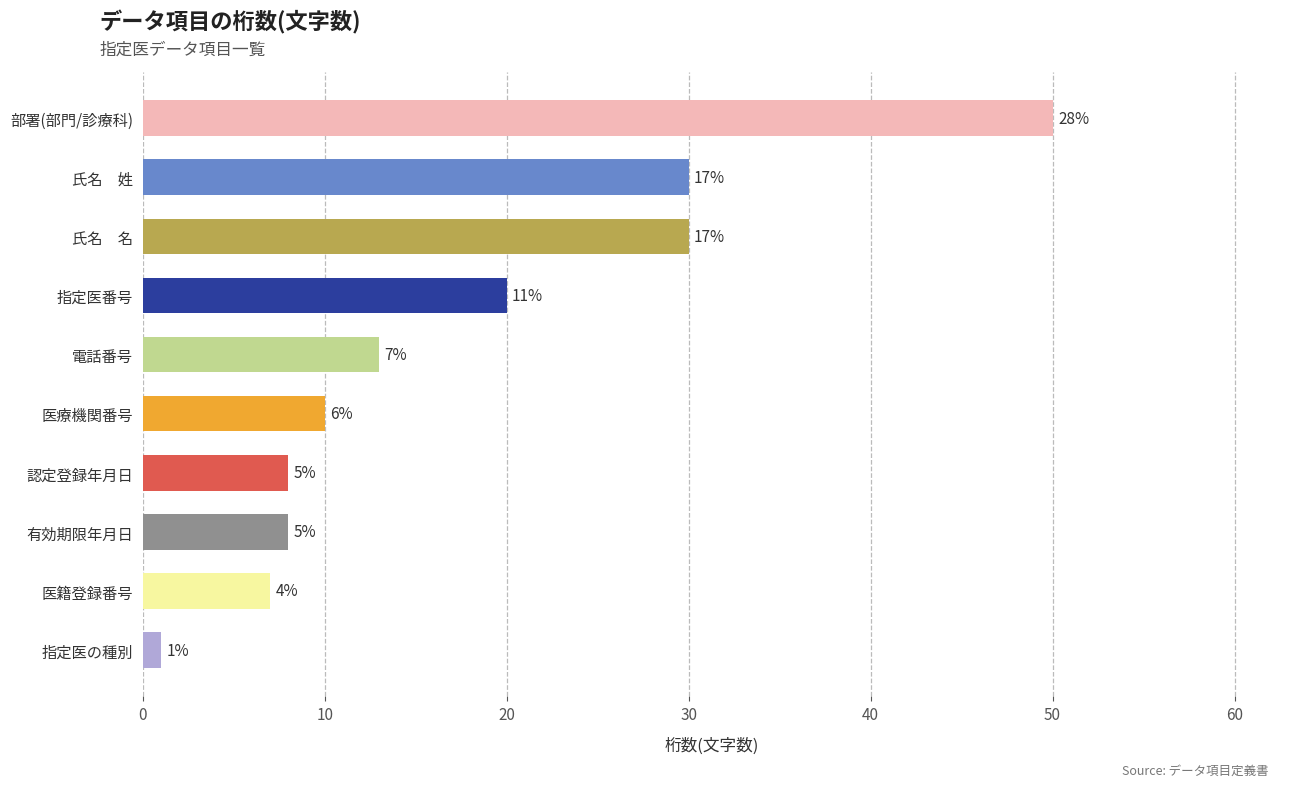

Which category has the highest value across all series?

部署(部門/診療科)